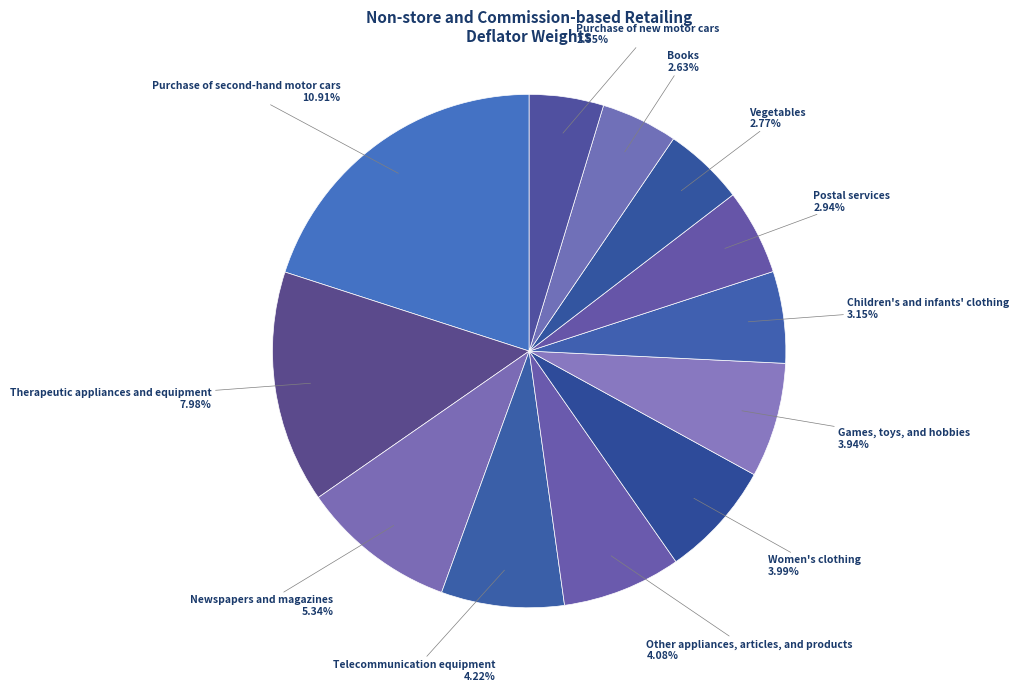

Do Newspapers and magazines and Therapeutic appliances and equipment together represent more than half of the pie?

No